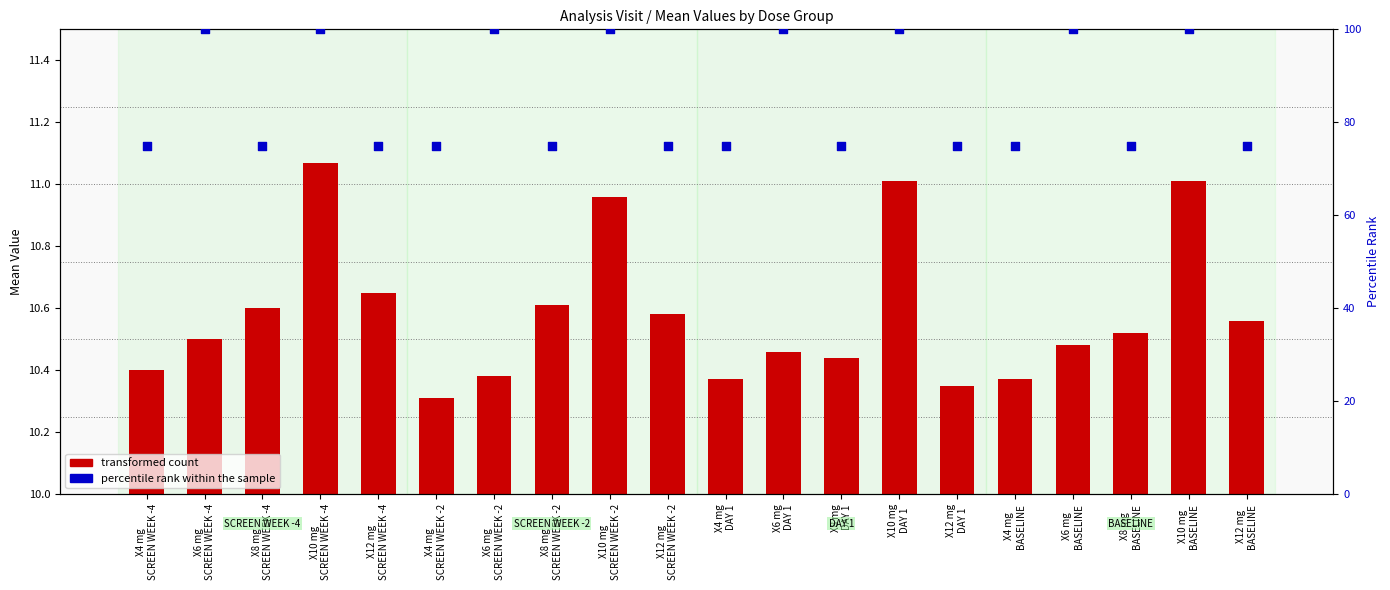

What is the total value across all series at X12 mg
DAY 1?

85.3